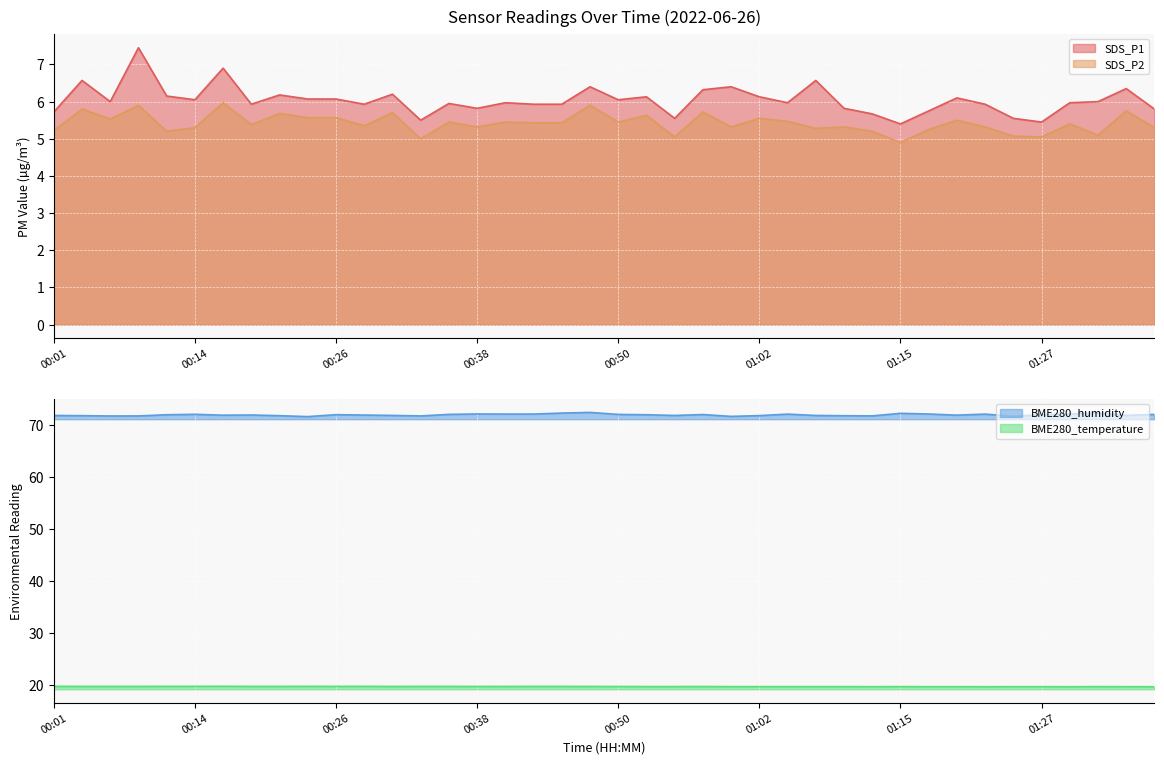

True or false: BME280_humidity and SDS_P1 intersect in this chart.

False